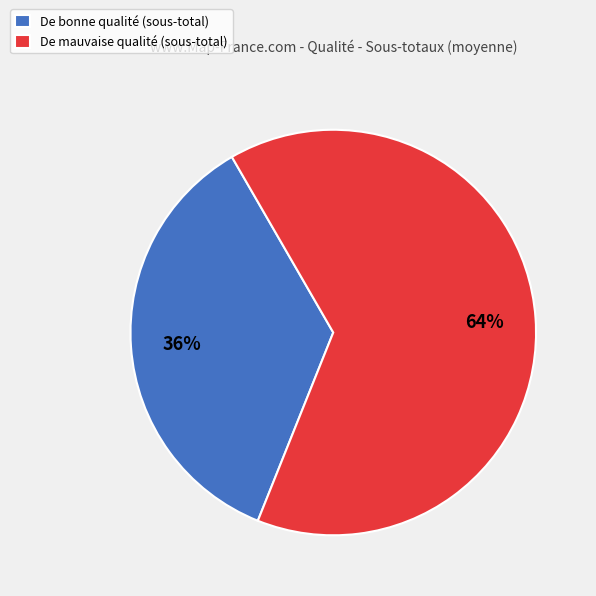

To the nearest percent, what percentage of the pie is De mauvaise qualité (sous-total)?

64%